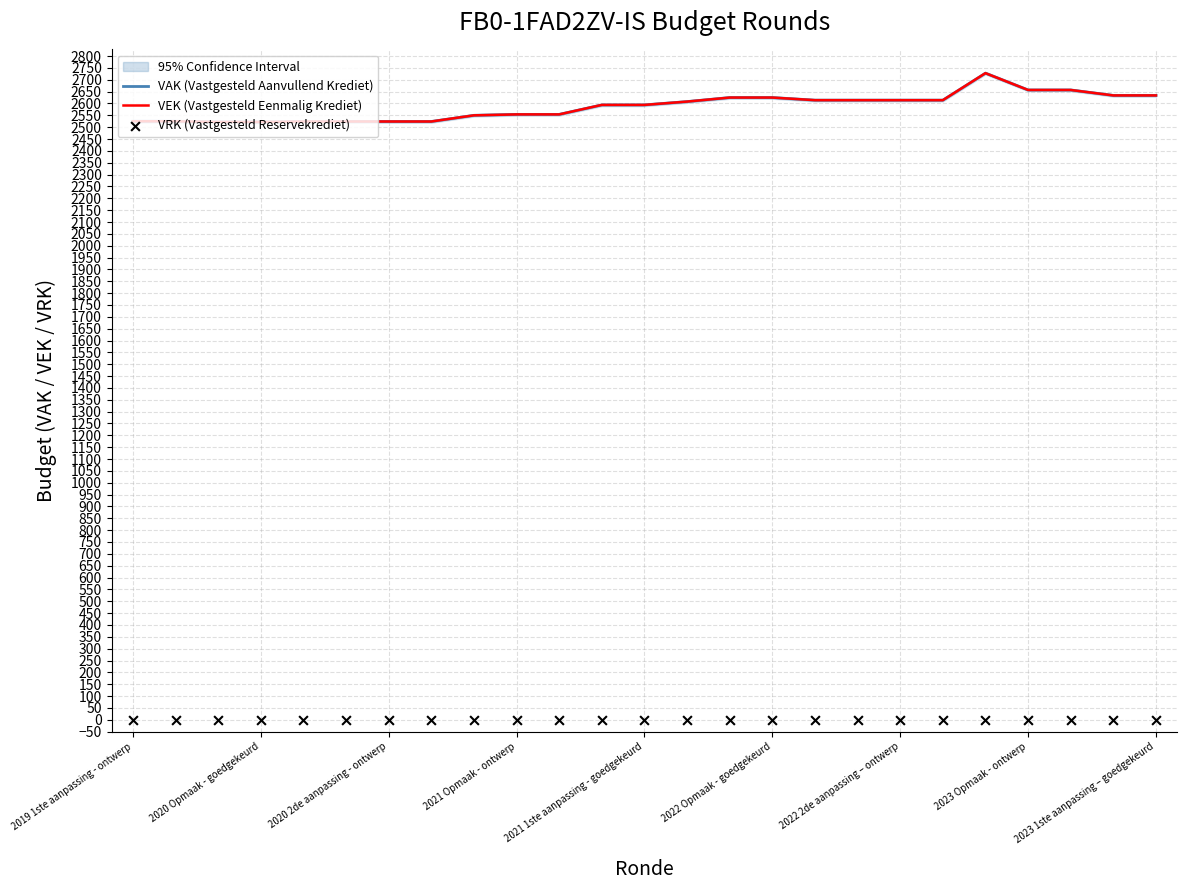

What are all the series names shown in the legend?

VAK (Vastgesteld Aanvullend Krediet), VEK (Vastgesteld Eenmalig Krediet), VRK (Vastgesteld Reservekrediet)